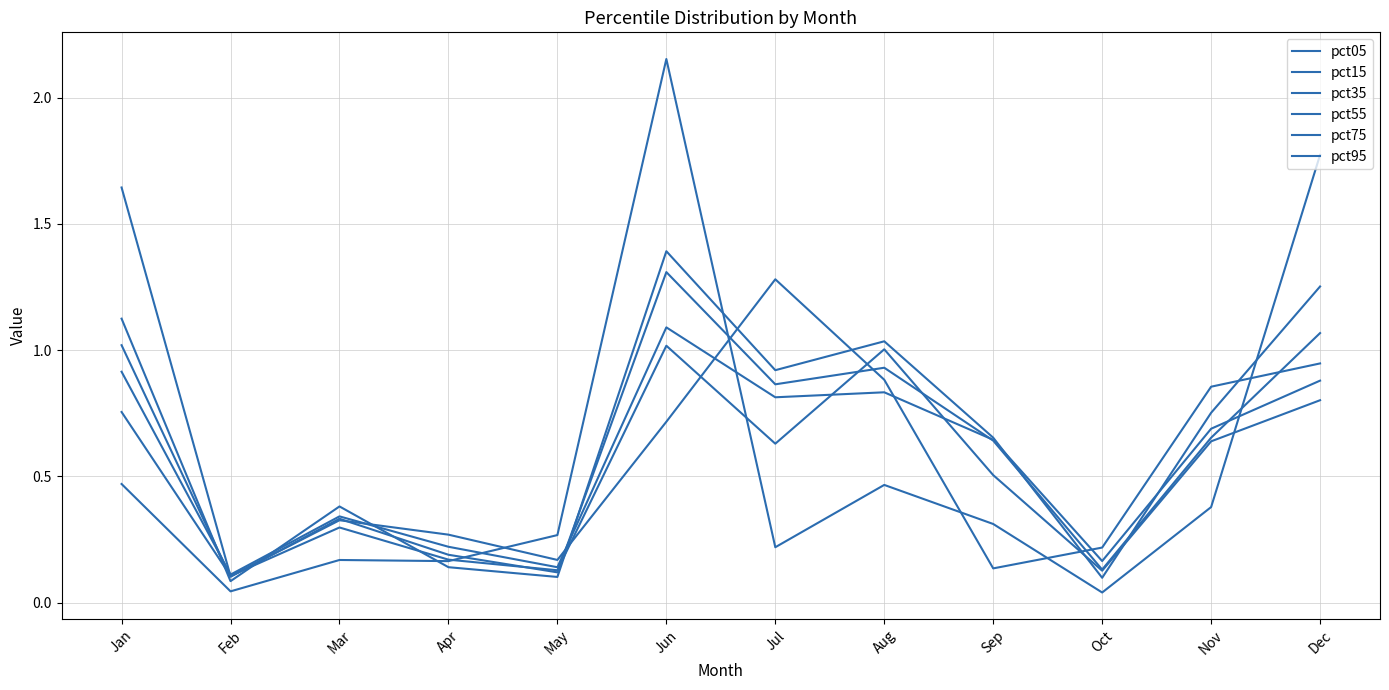

At which category does pct75 reach its first local valley?

Feb